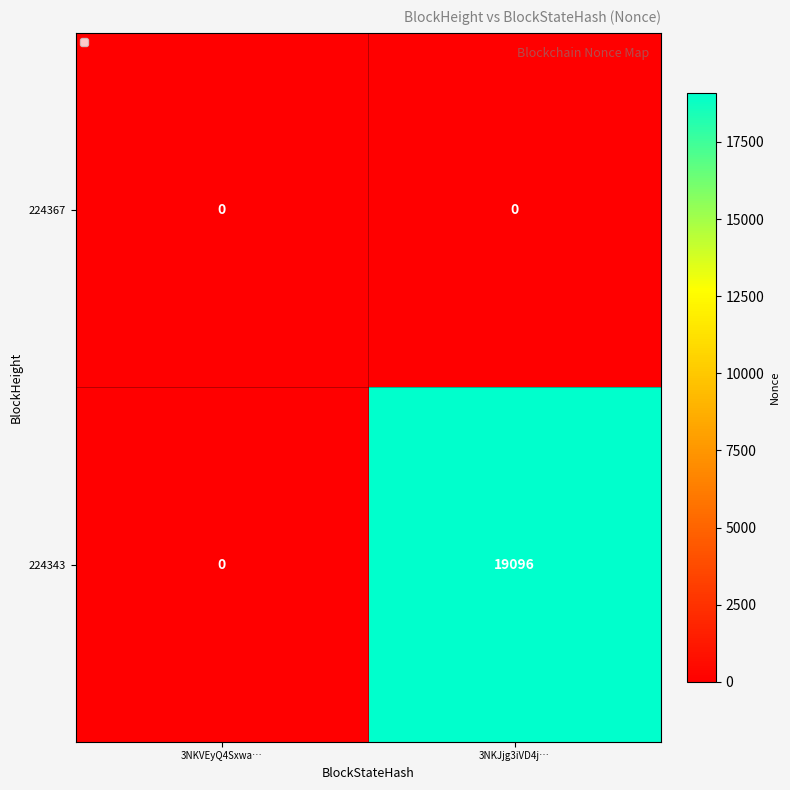

Which series has the largest range (max minus min)?

224343